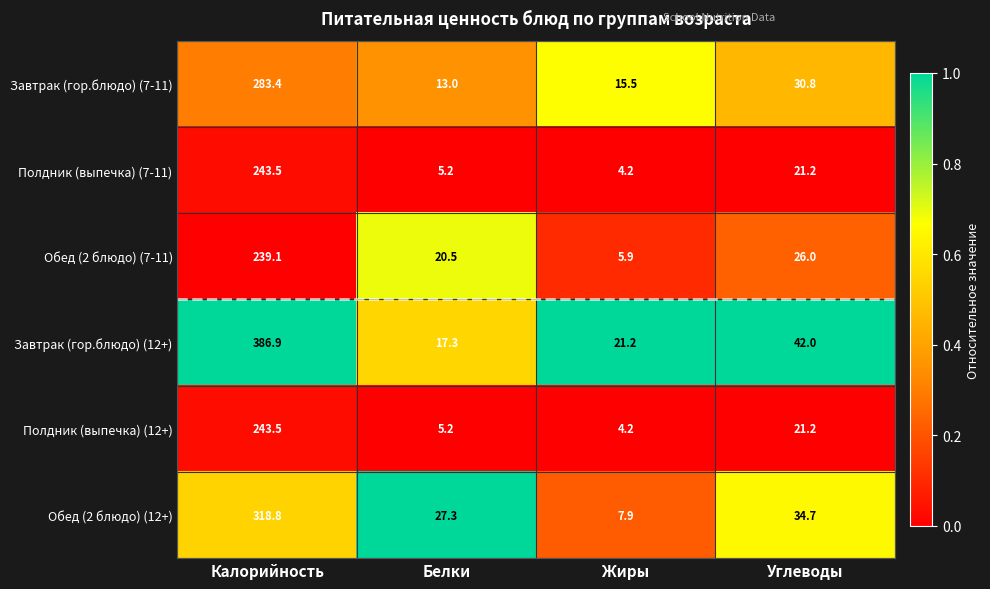

What is the average value of the Обед (2 блюдо) (7-11) series?

72.9